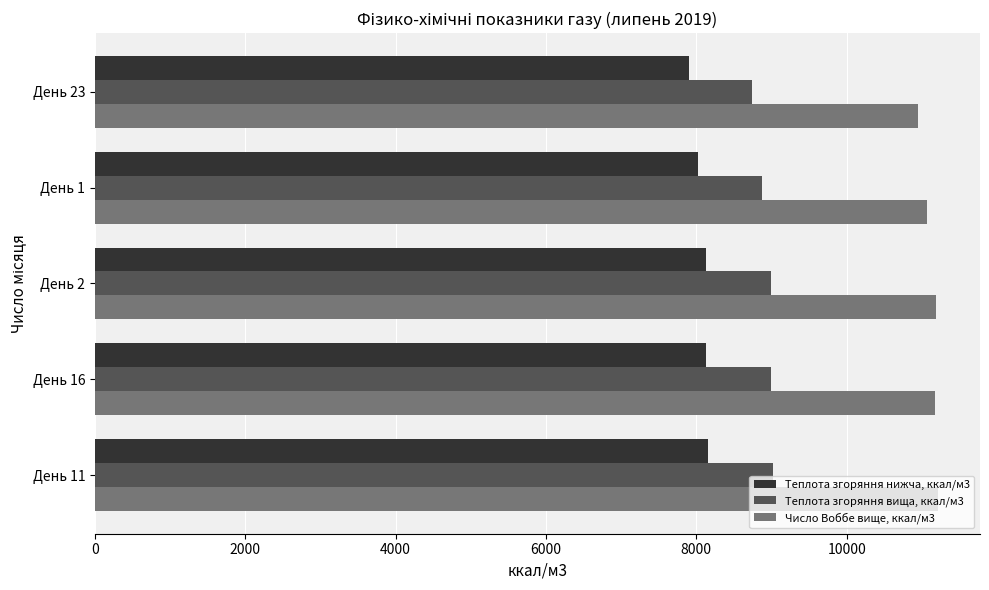

What is the difference between the highest and lowest values at День 1?

3048.4